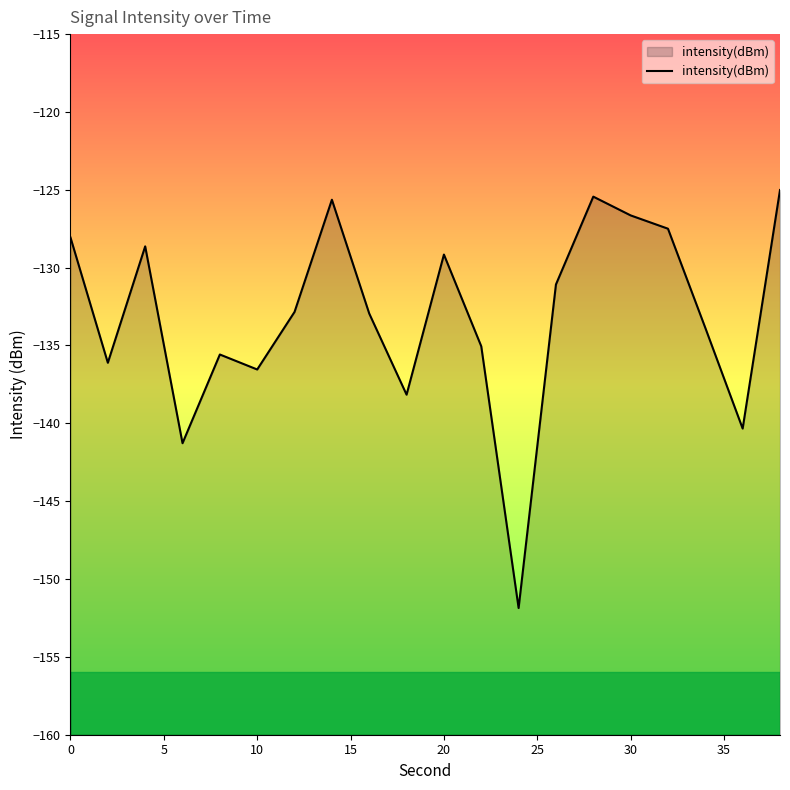

What is the smallest value displayed?

-151.9